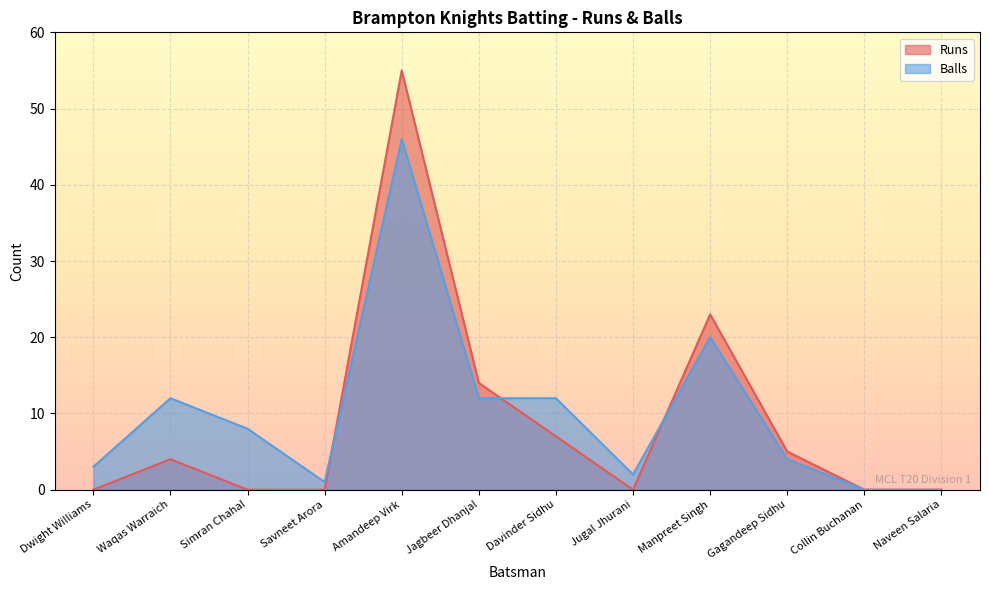

What is the sum of the Balls values at Amandeep Virk and Dwight Williams?

49